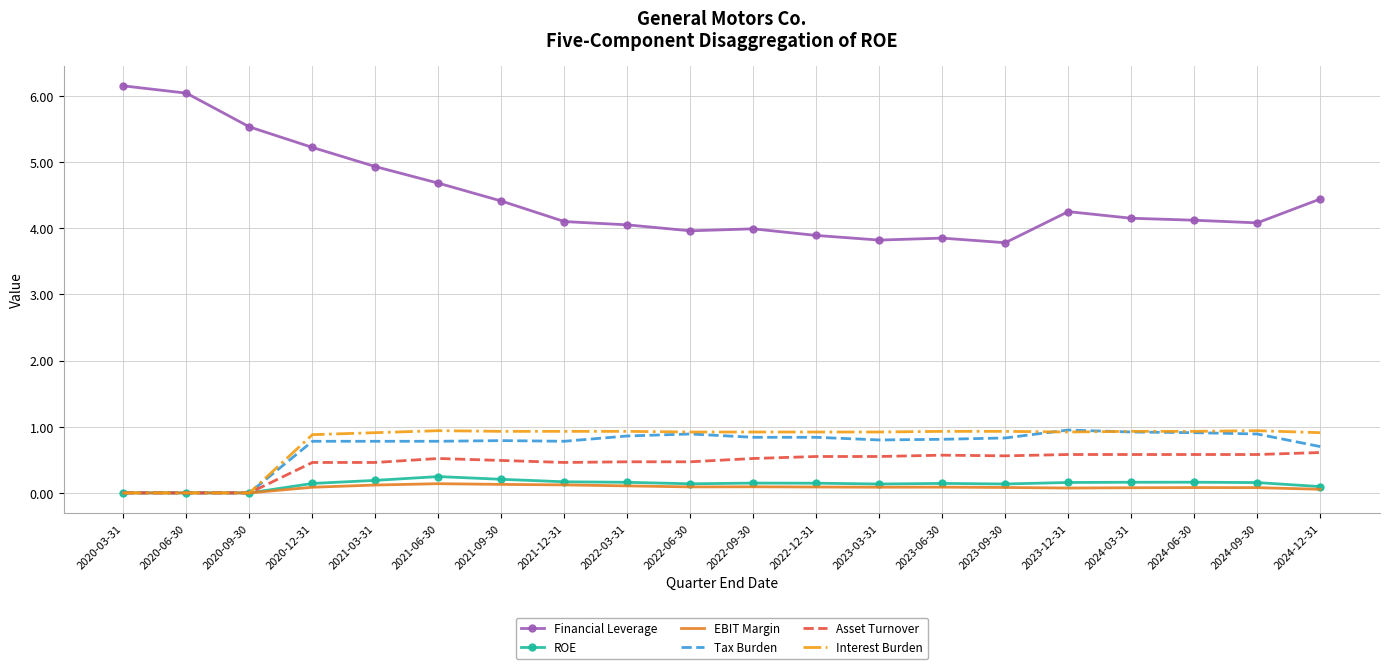

What is the average value of the EBIT Margin series?

0.1